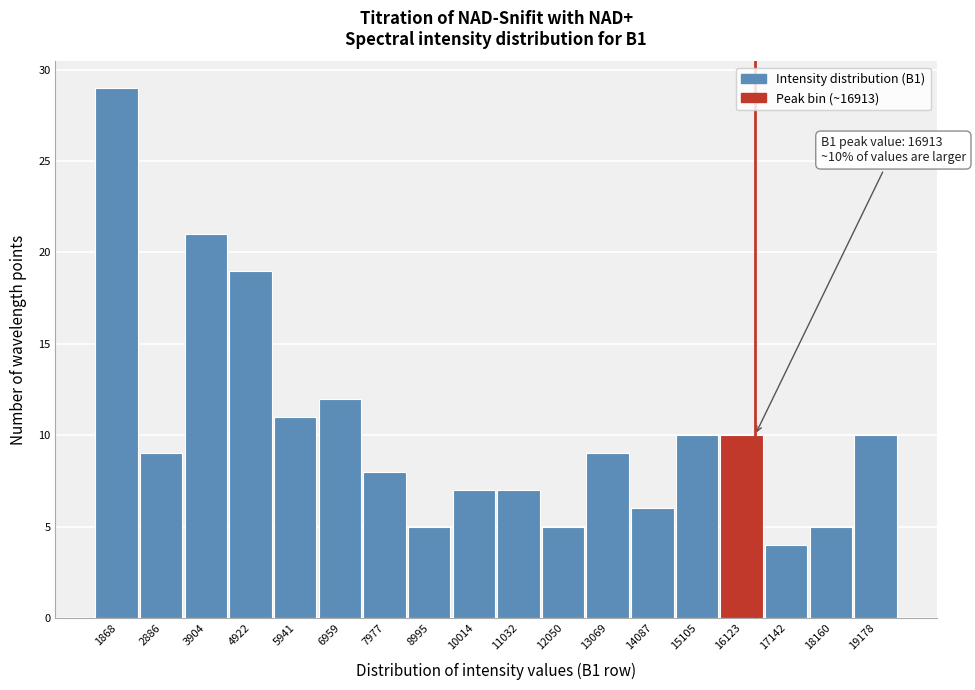

Reading left to right, list all the values displayed in this chart.

1868=29	2886=9	3904=21	4922=19	5941=11	6959=12	7977=8	8995=5	10014=7	11032=7	12050=5	13069=9	14087=6	15105=10	16123=10	17142=4	18160=5	19178=10